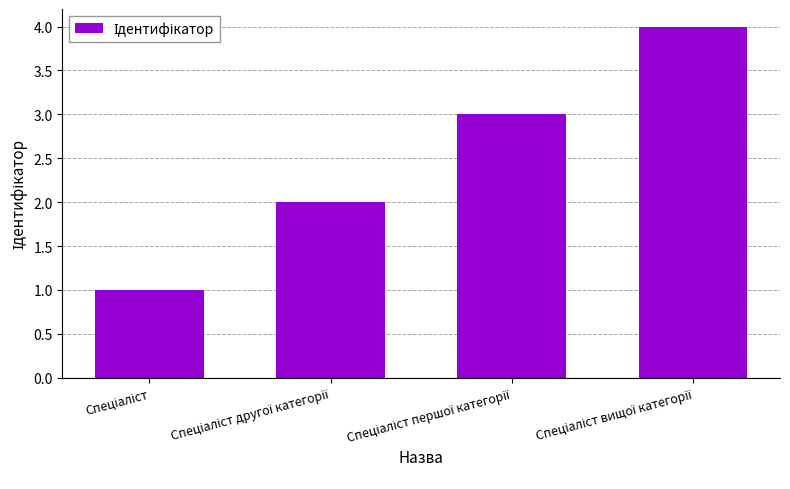

What is the greatest value displayed?

4